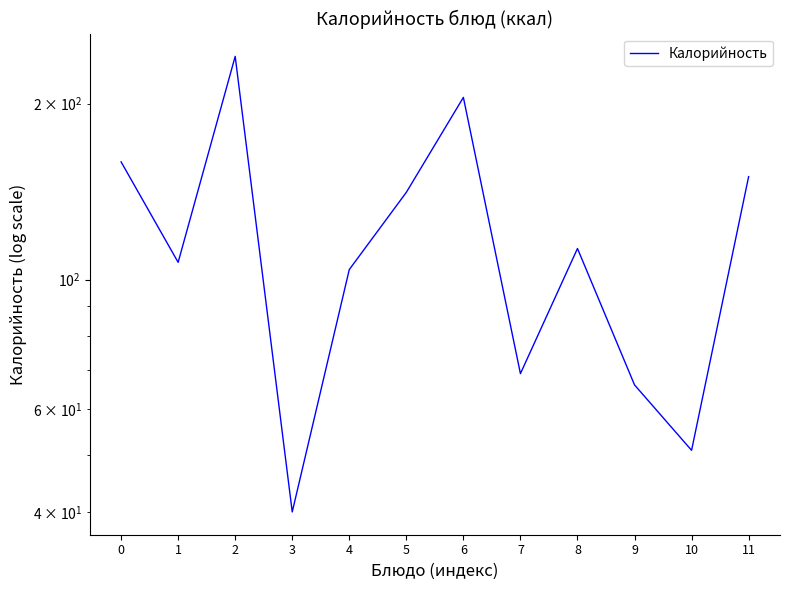

What is the sum of the values at 4 and 7?

173